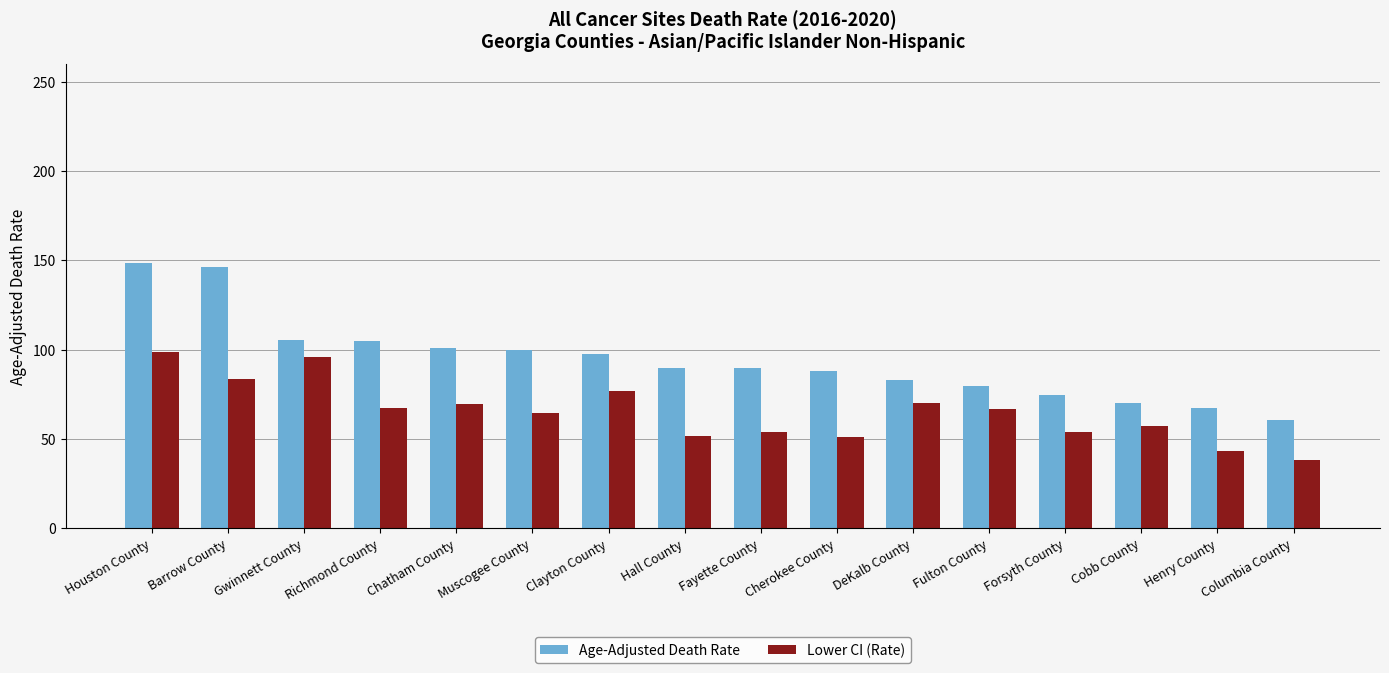

What is the maximum value for Age-Adjusted Death Rate?

148.7